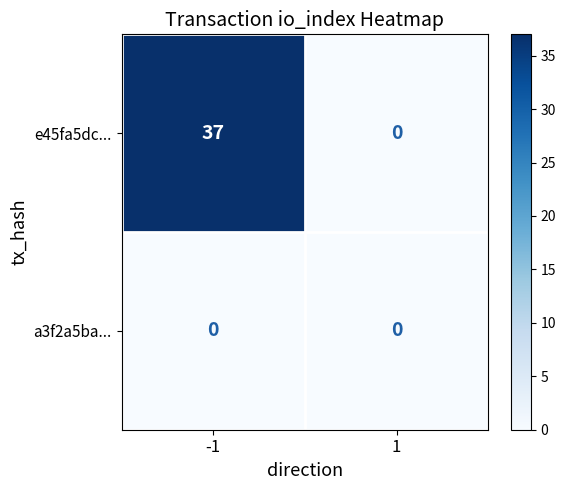

List the series in order of their overall mean, highest first.

e45fa5dc..., a3f2a5ba...